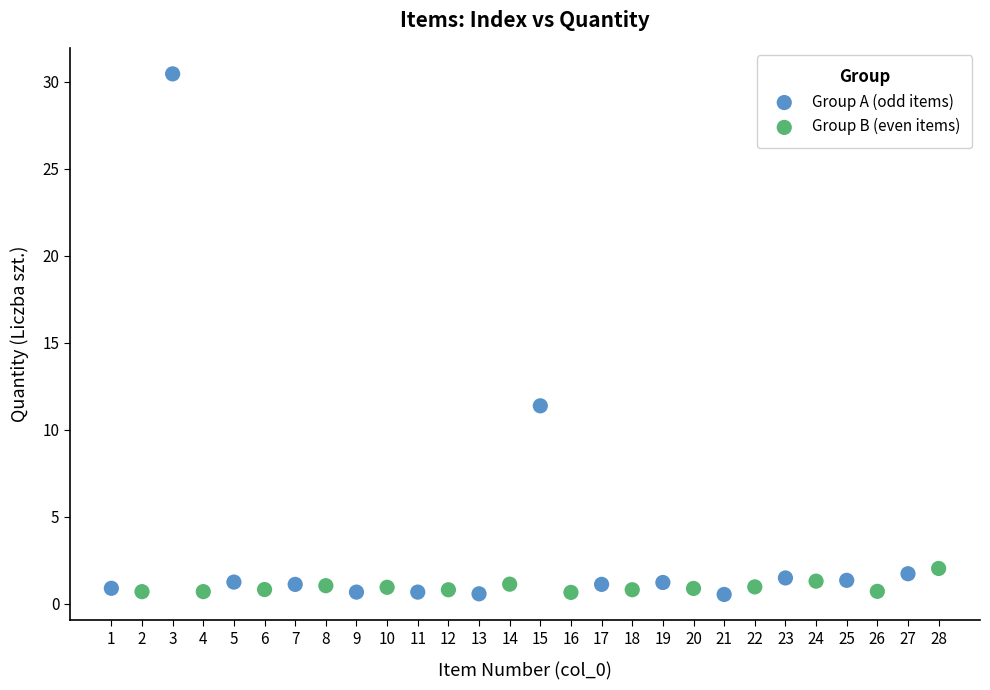

Which series contains the highest Y value?

Group A (odd items)